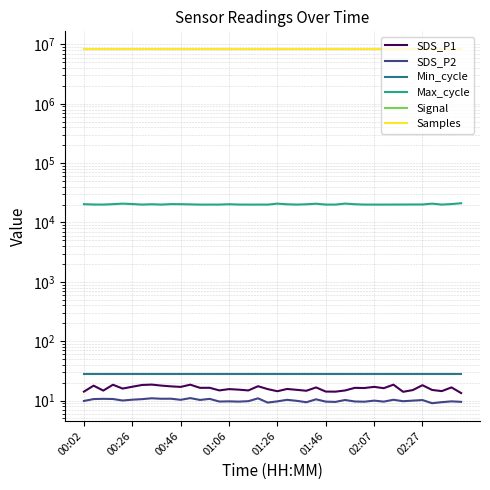

What is the minimum value for SDS_P1?

13.4